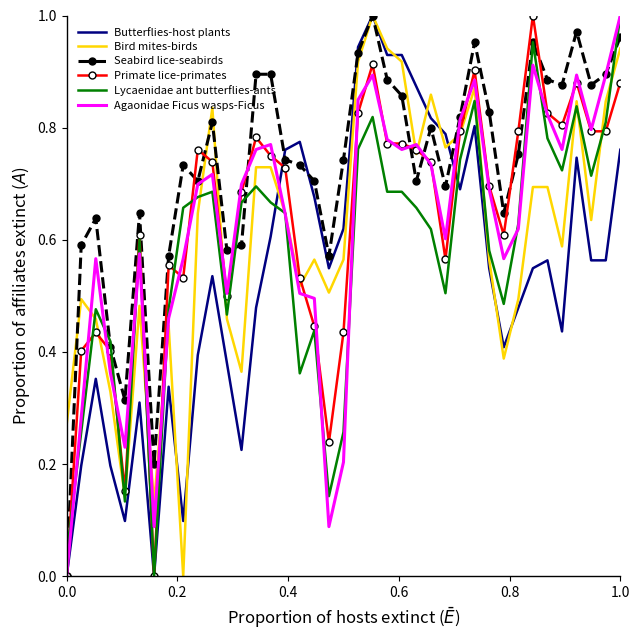

What are all the series names shown in the legend?

Butterflies-host plants, Bird mites-birds, Seabird lice-seabirds, Primate lice-primates, Lycaenidae ant butterflies-ants, Agaonidae Ficus wasps-Ficus